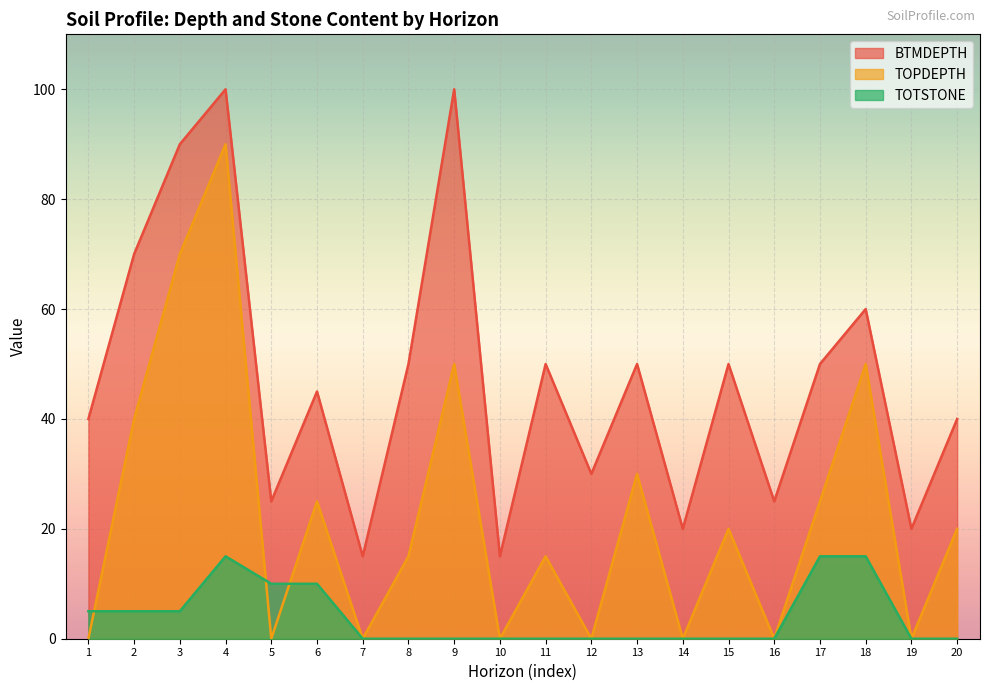

What is the difference between the highest and lowest values at 2?

65